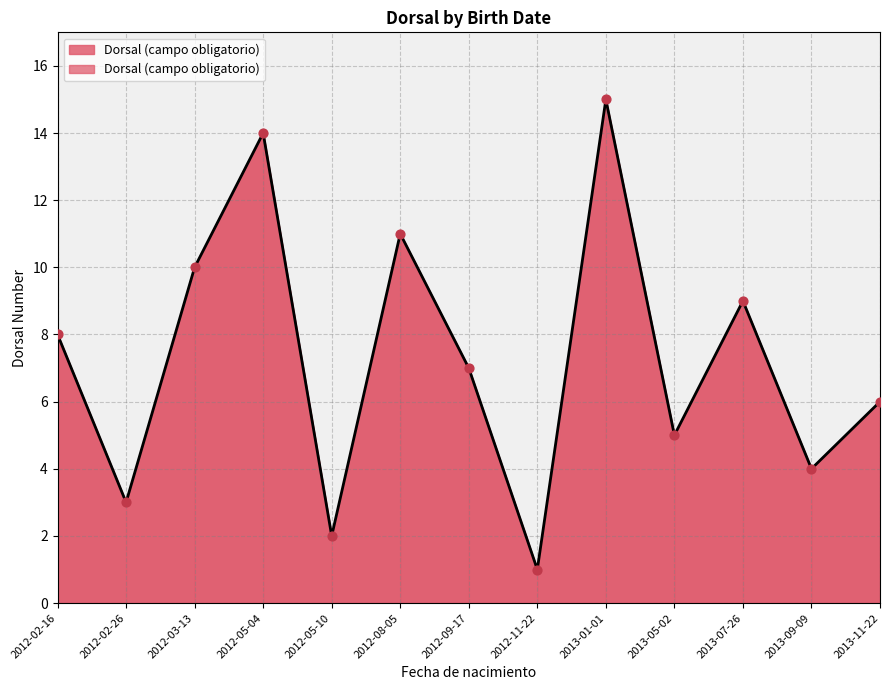

What is the change in value from 2012-02-26 to 2013-11-22?

+3